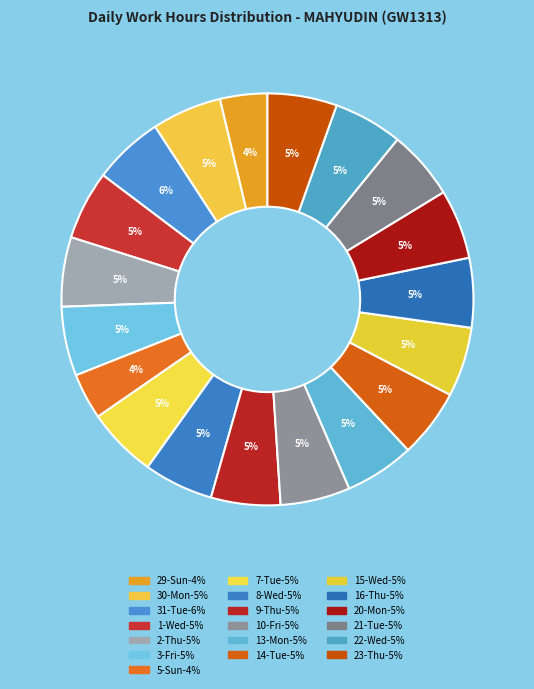

To the nearest percent, what percentage of the pie is 22-Wed?

5%